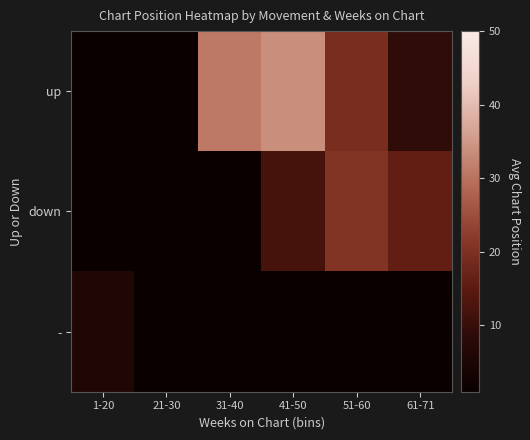

Which category has the highest value across all series?

41-50